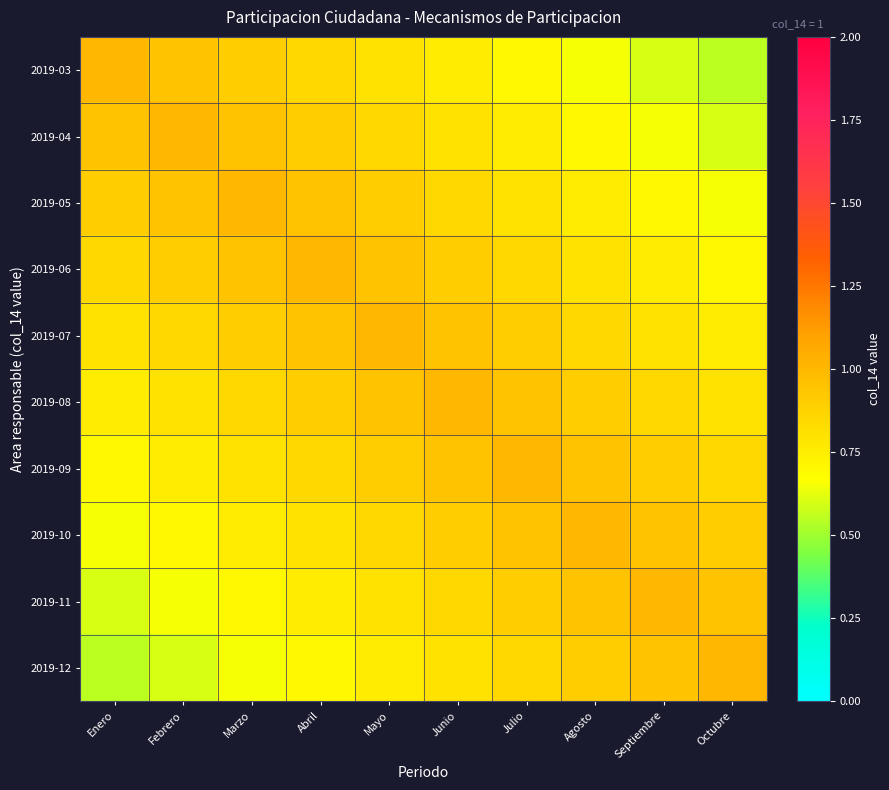

Reading left to right, transcribe all the data shown in this chart.

2019-03: Enero=1.0	Febrero=0.9	Marzo=0.9	Abril=0.8	Mayo=0.8	Junio=0.8	Julio=0.7	Agosto=0.7	Septiembre=0.6	Octubre=0.6
2019-04: Enero=0.9	Febrero=1.0	Marzo=0.9	Abril=0.9	Mayo=0.8	Junio=0.8	Julio=0.8	Agosto=0.7	Septiembre=0.7	Octubre=0.6
2019-05: Enero=0.9	Febrero=0.9	Marzo=1.0	Abril=0.9	Mayo=0.9	Junio=0.8	Julio=0.8	Agosto=0.8	Septiembre=0.7	Octubre=0.7
2019-06: Enero=0.8	Febrero=0.9	Marzo=0.9	Abril=1.0	Mayo=0.9	Junio=0.9	Julio=0.8	Agosto=0.8	Septiembre=0.8	Octubre=0.7
2019-07: Enero=0.8	Febrero=0.8	Marzo=0.9	Abril=0.9	Mayo=1.0	Junio=0.9	Julio=0.9	Agosto=0.8	Septiembre=0.8	Octubre=0.8
2019-08: Enero=0.8	Febrero=0.8	Marzo=0.8	Abril=0.9	Mayo=0.9	Junio=1.0	Julio=0.9	Agosto=0.9	Septiembre=0.8	Octubre=0.8
2019-09: Enero=0.7	Febrero=0.8	Marzo=0.8	Abril=0.8	Mayo=0.9	Junio=0.9	Julio=1.0	Agosto=0.9	Septiembre=0.9	Octubre=0.8
2019-10: Enero=0.7	Febrero=0.7	Marzo=0.8	Abril=0.8	Mayo=0.8	Junio=0.9	Julio=0.9	Agosto=1.0	Septiembre=0.9	Octubre=0.9
2019-11: Enero=0.6	Febrero=0.7	Marzo=0.7	Abril=0.8	Mayo=0.8	Junio=0.8	Julio=0.9	Agosto=0.9	Septiembre=1.0	Octubre=0.9
2019-12: Enero=0.6	Febrero=0.6	Marzo=0.7	Abril=0.7	Mayo=0.8	Junio=0.8	Julio=0.8	Agosto=0.9	Septiembre=0.9	Octubre=1.0